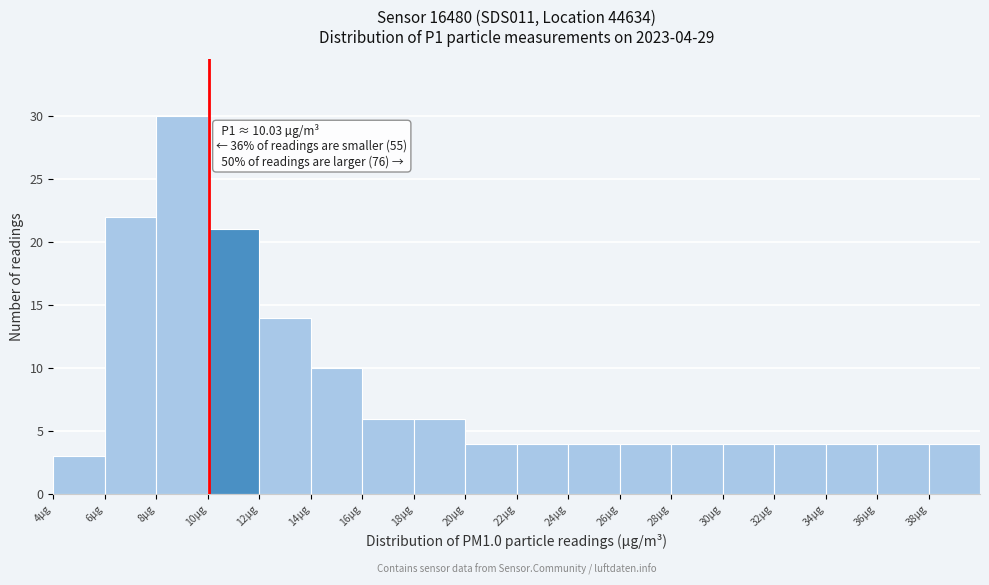

Over which range of the x-axis is the bar tallest?

8 to 10